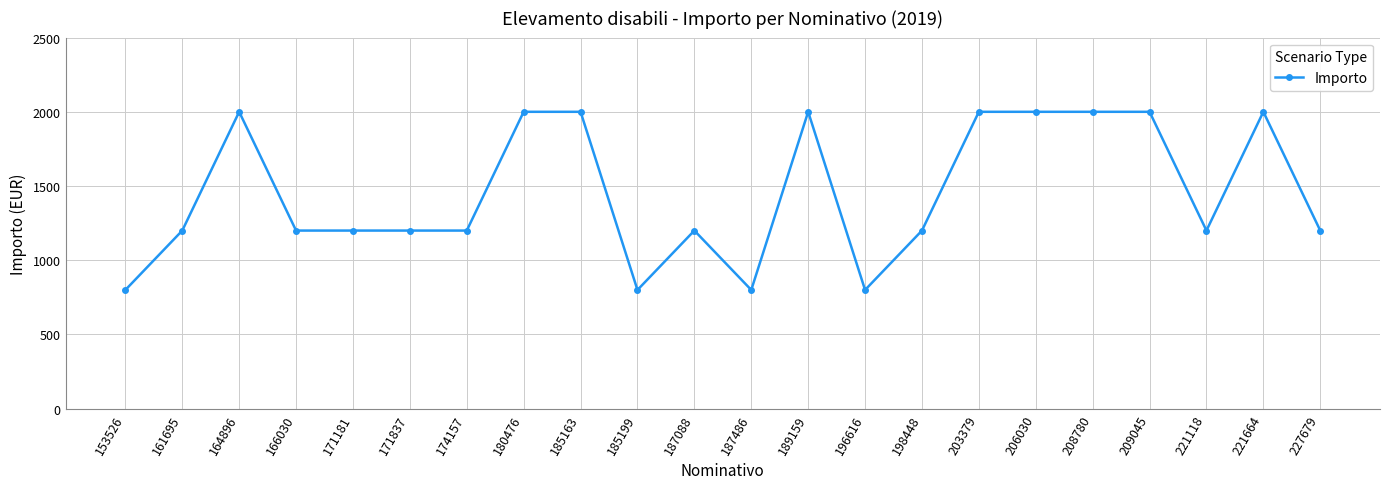

What is the change in value from 189159 to 221118?

-800